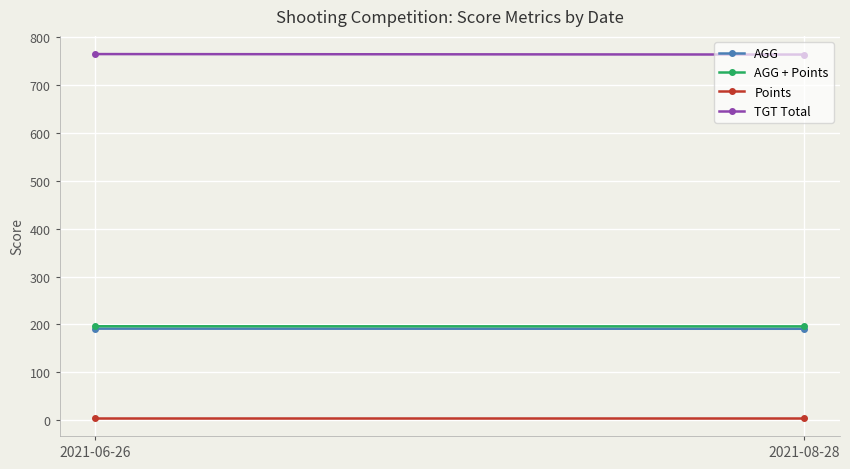

What is the value of the TGT Total point at the 1st from the left?

765.0